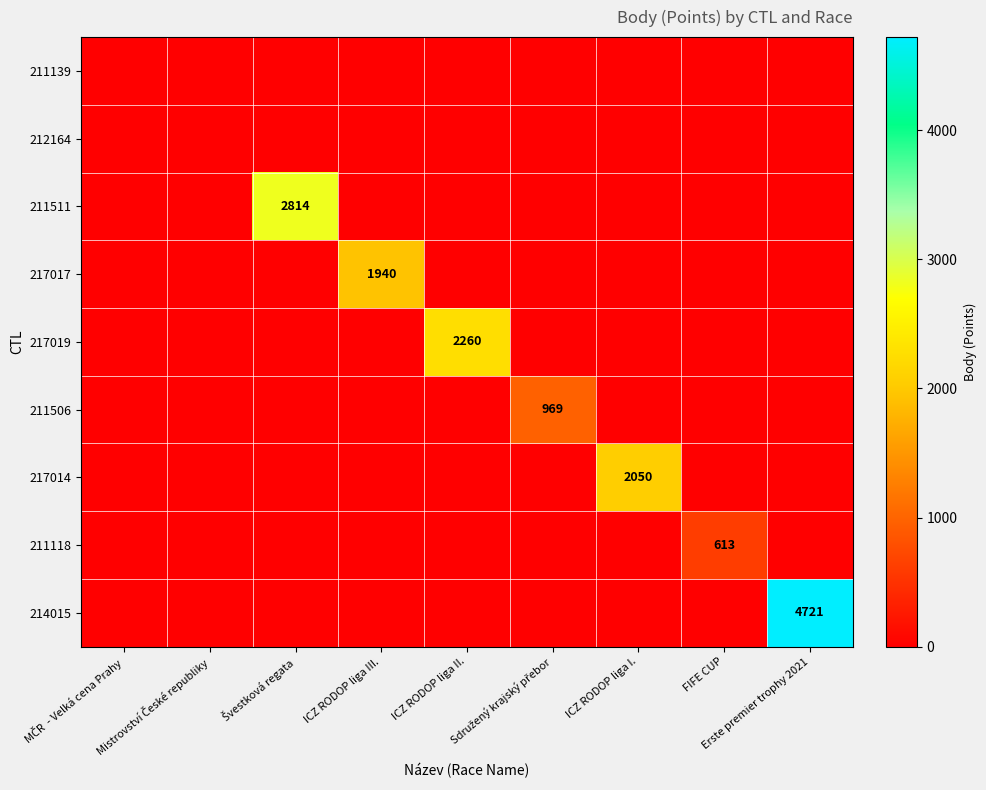

Which series changed the most between Mistrovství České republiky and Erste premier trophy 2021?

214015